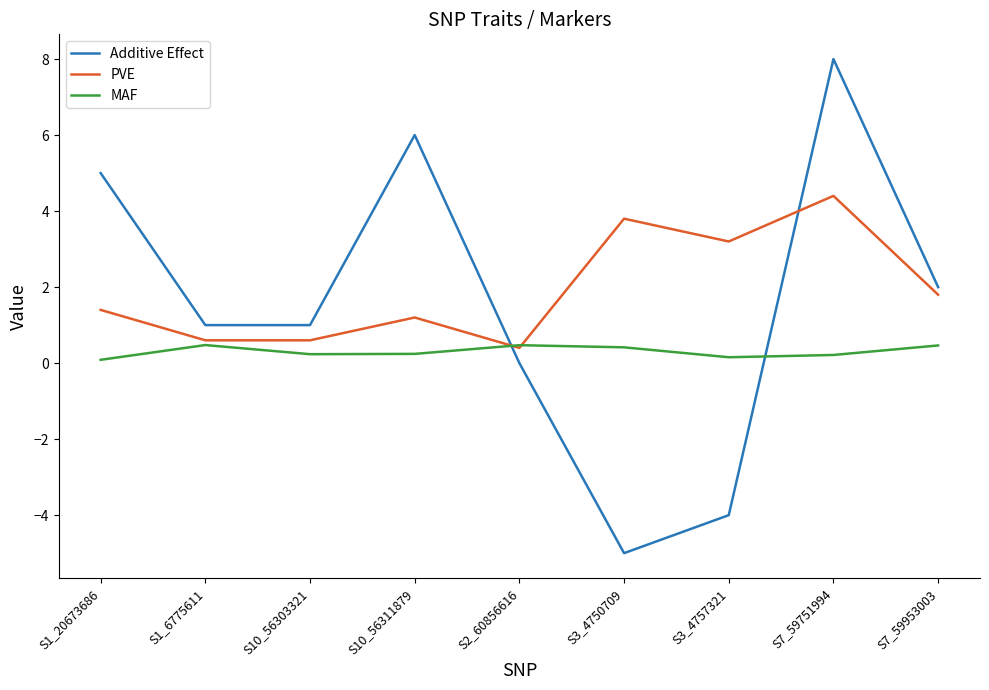

What is the greatest value displayed?

8.0